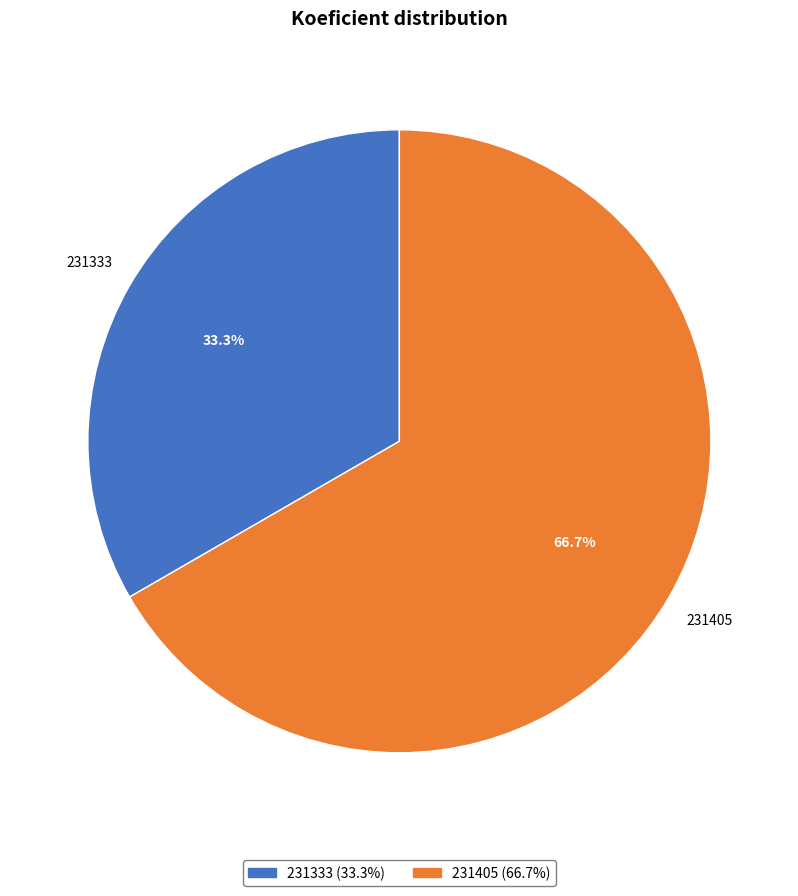

Which slice represents more than half of the pie?

231405